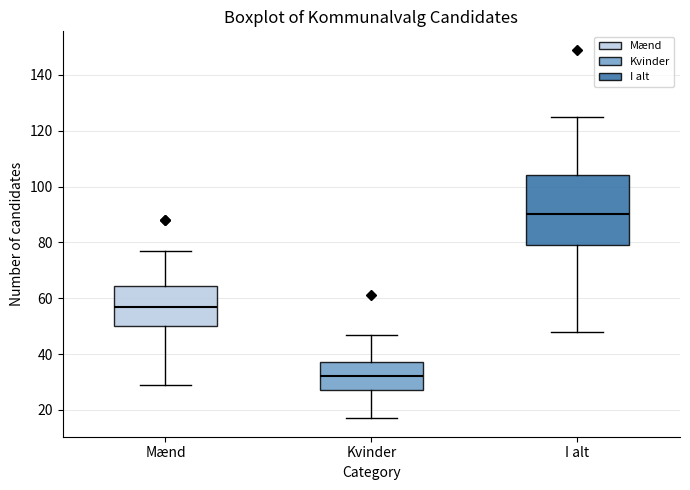

Which box has the highest median line?

I alt